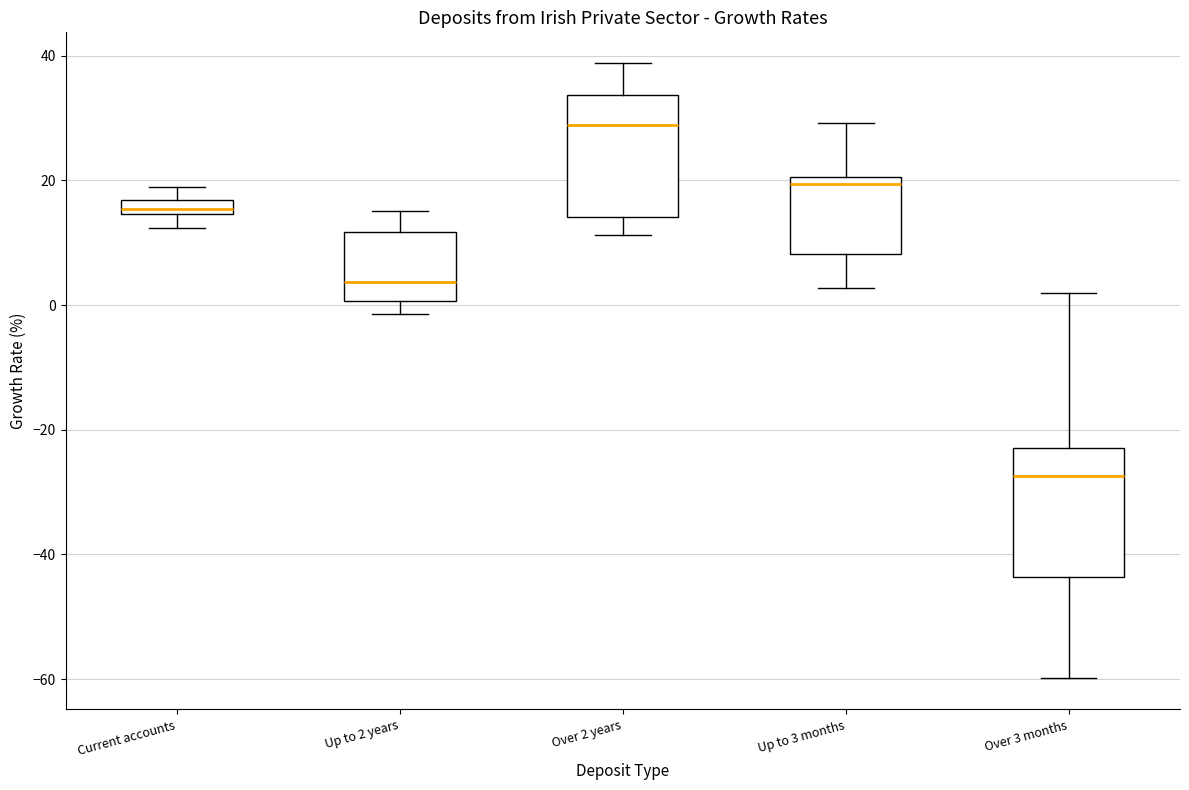

Where does the upper whisker of the box for Current accounts end on the y-axis? The values are not printed on the chart, so give them approximately, as read against the axis.

18